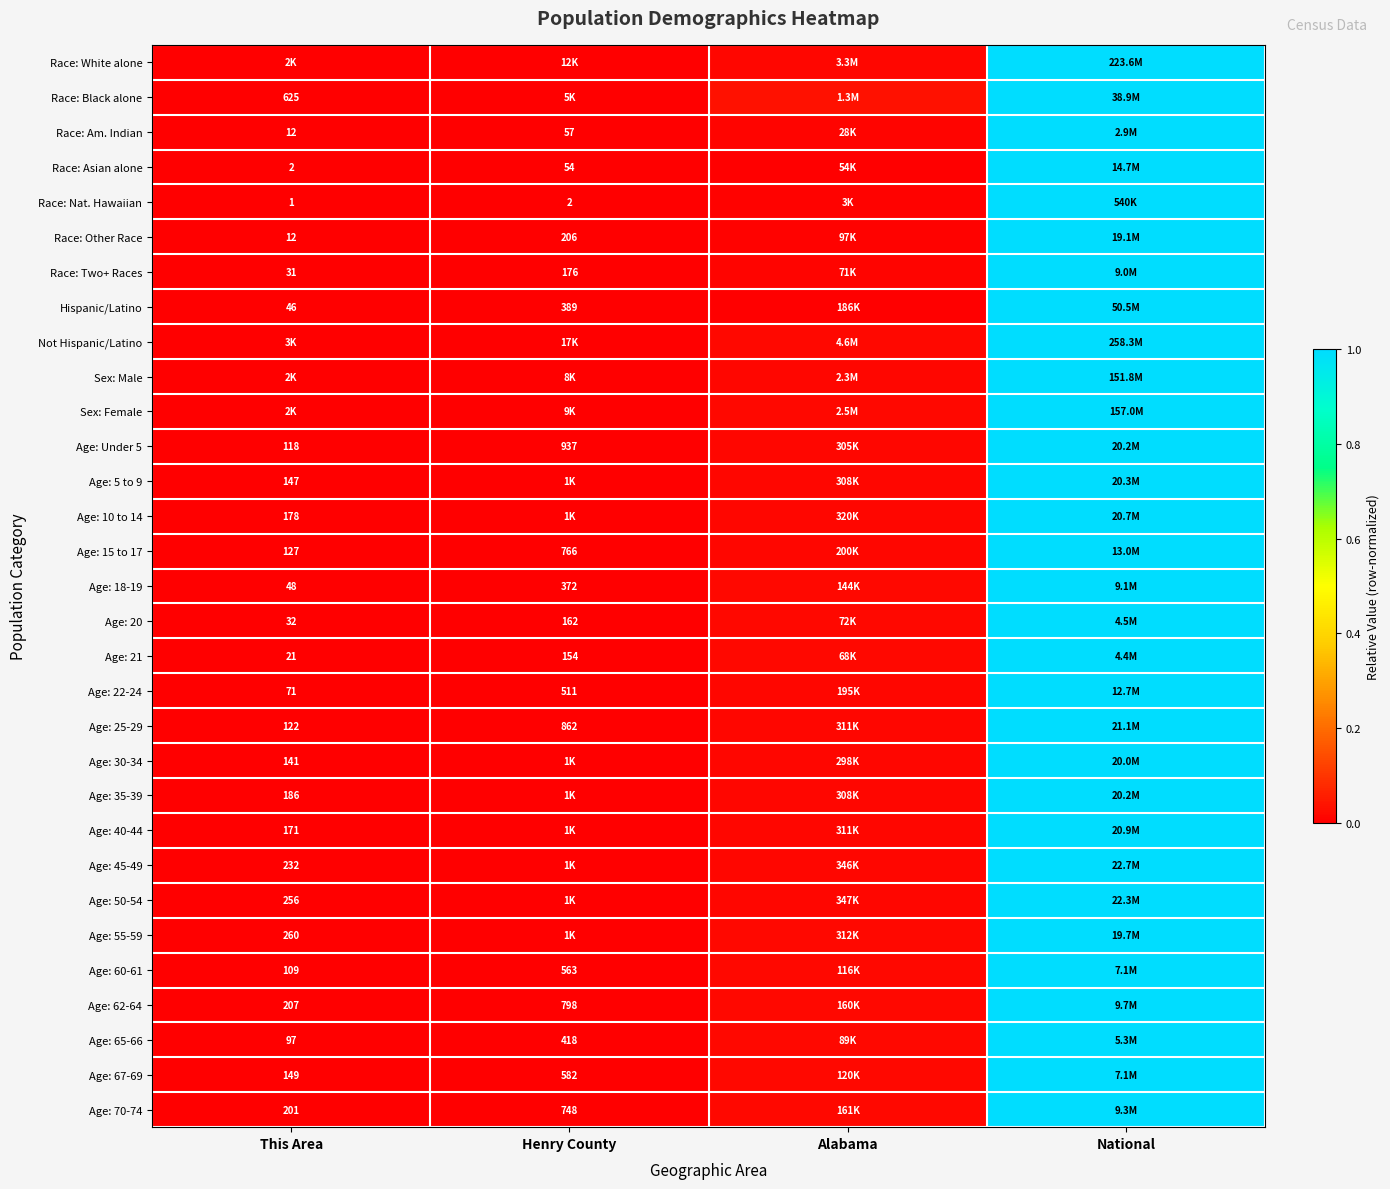

Rank the categories by Race: Other Race value from lowest to highest.

This Area, Henry County, Alabama, National